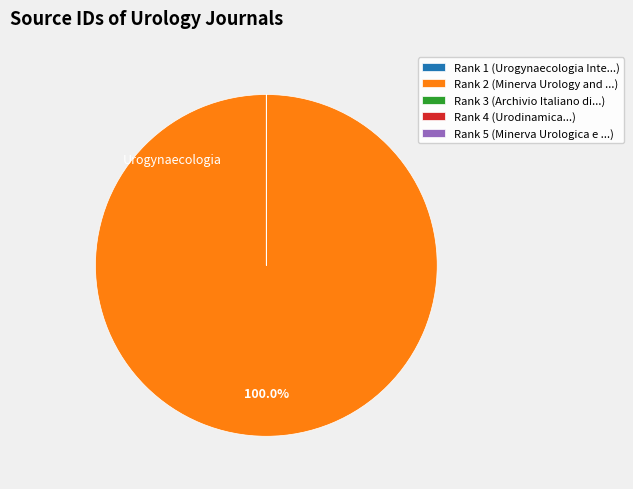

Does any single category account for the majority?

Yes